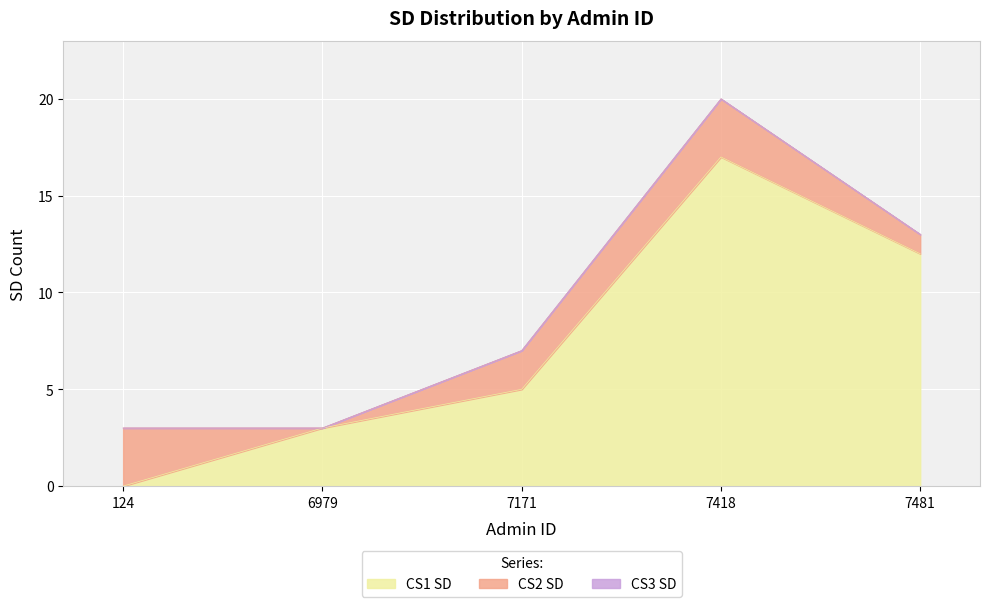

Which category has the lowest value across all series?

124